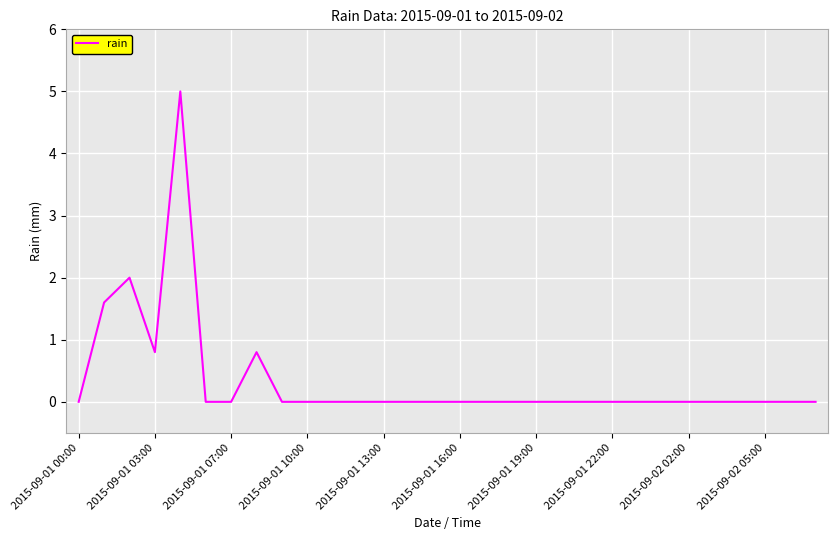

What is the maximum value shown in the chart?

5.0